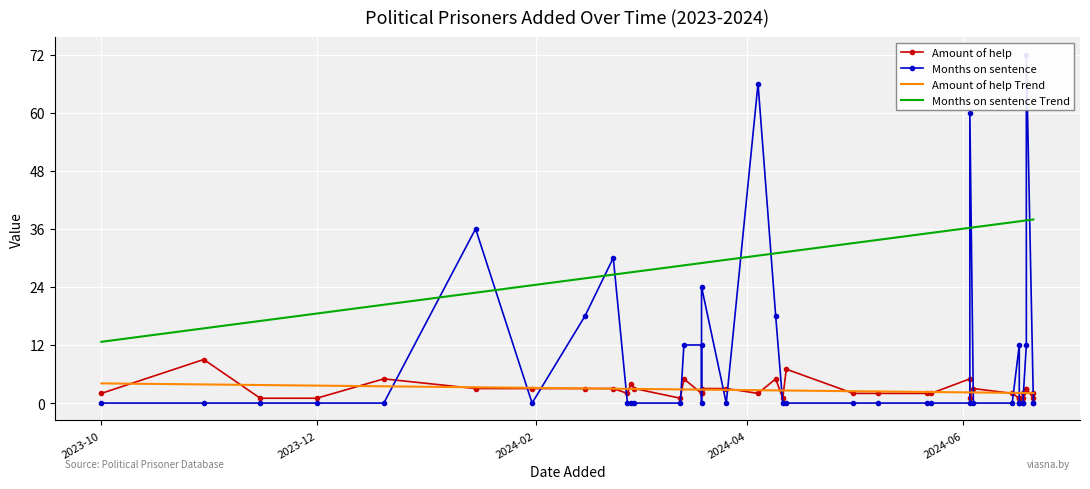

What is the minimum value for Months on sentence Trend?

12.7